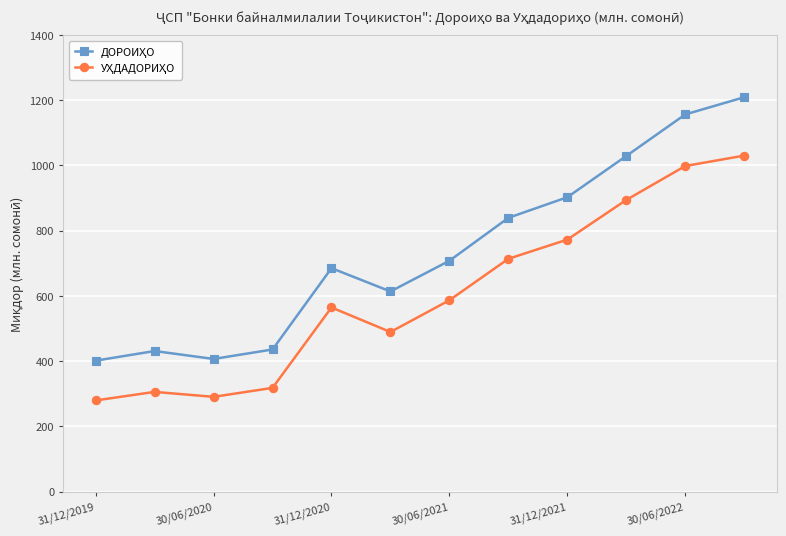

Is this an area chart (filled region under the line)?

No